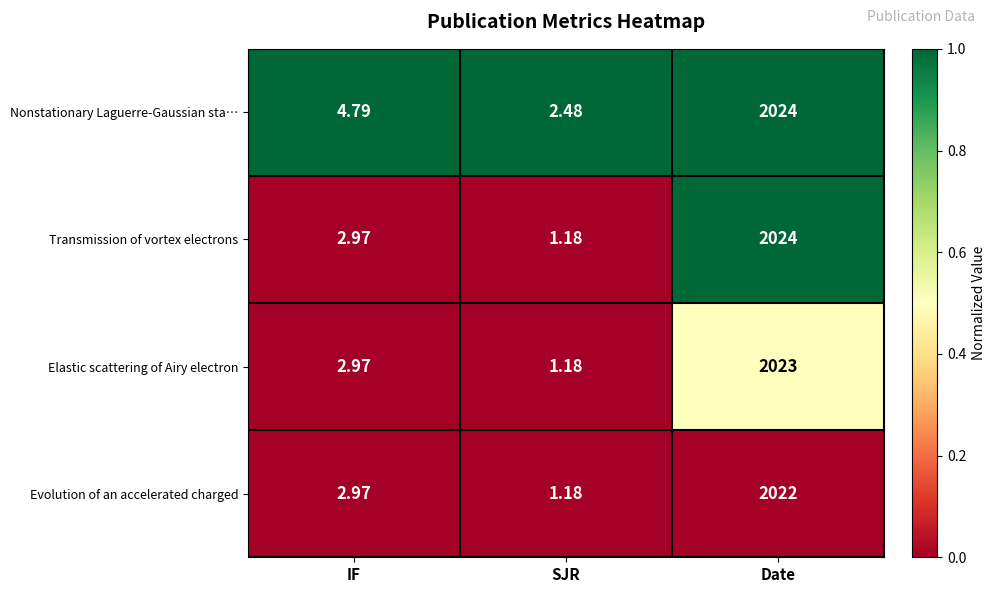

Between IF and SJR, which series saw the biggest shift?

Nonstationary Laguerre-Gaussian sta…